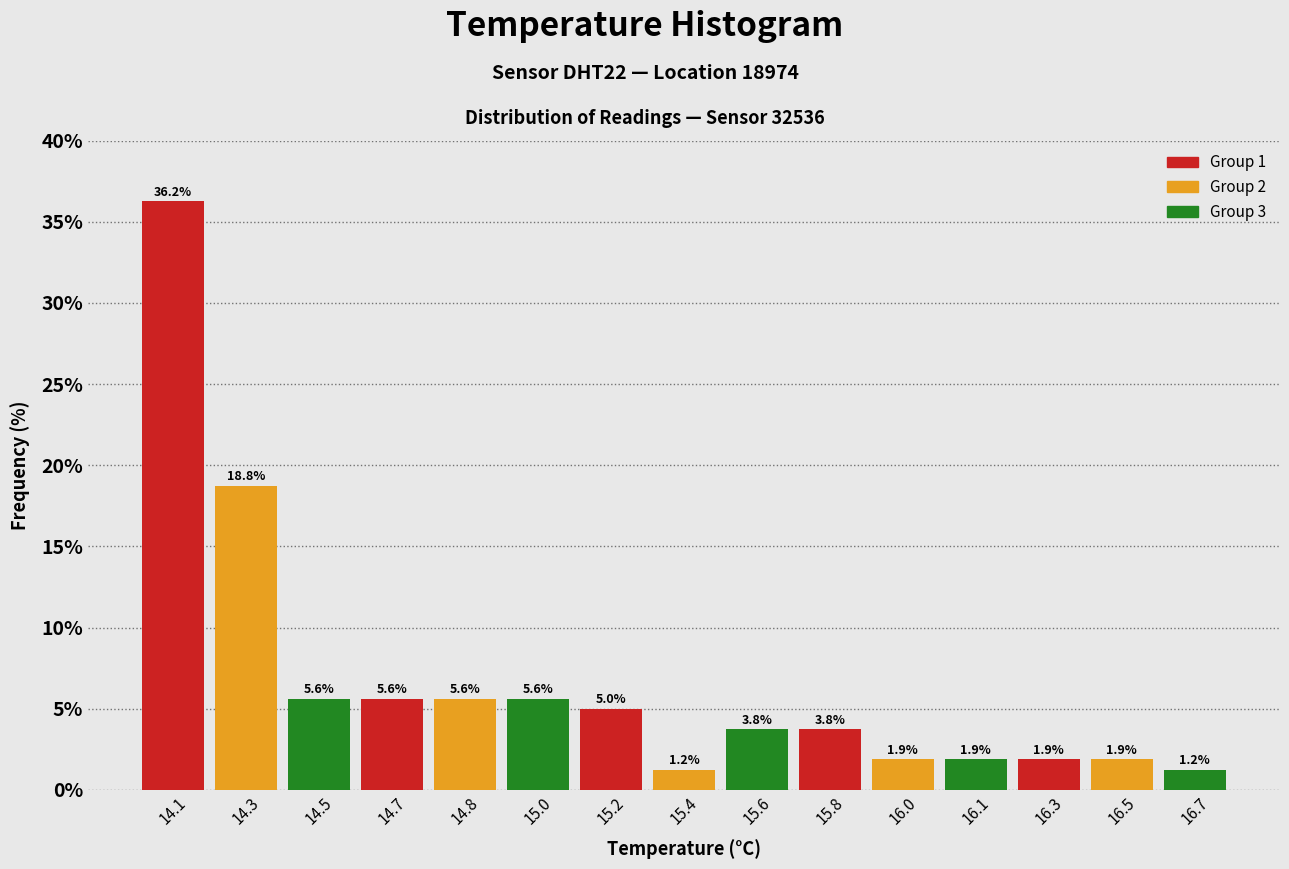

What is the difference between the maximum and minimum values?

35.0